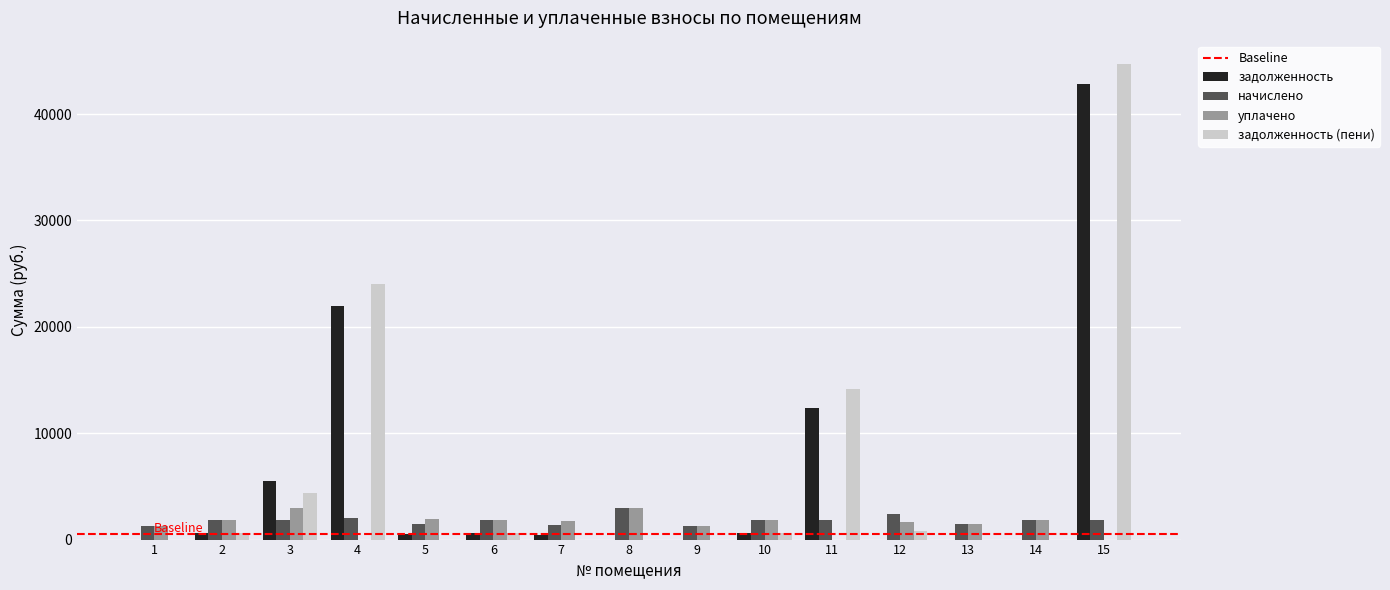

True or false: начислено has a value of 2999.4 at 8.

True